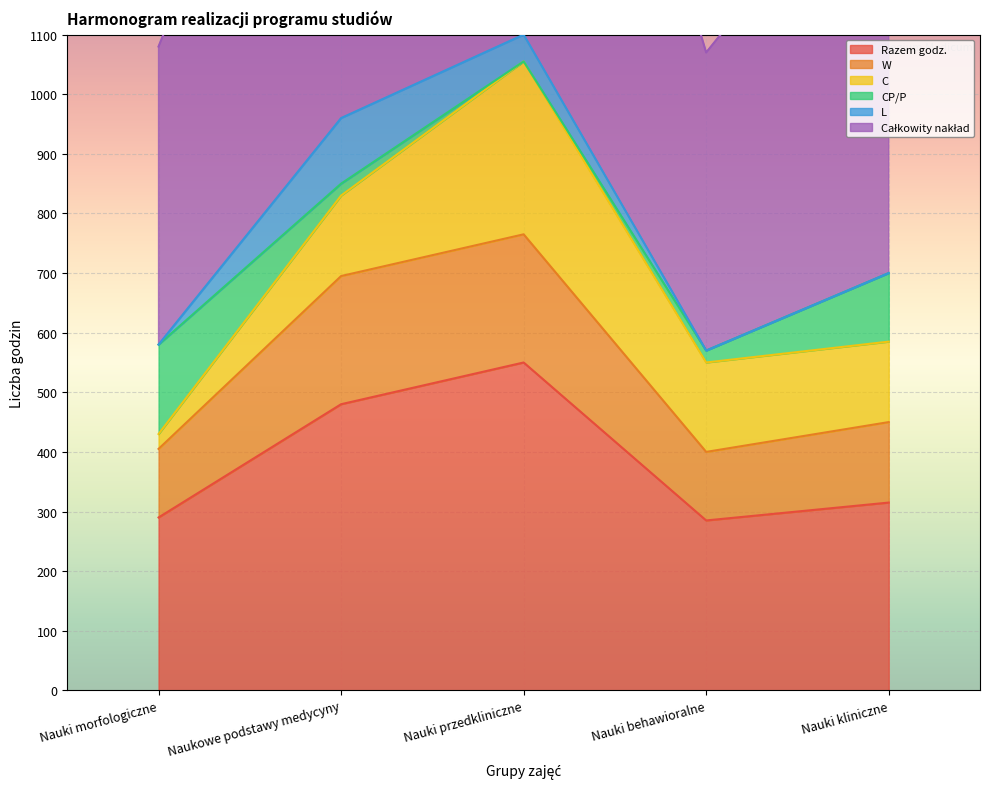

Is it true that Razem godz. equals 245 at Naukowe podstawy medycyny?

False